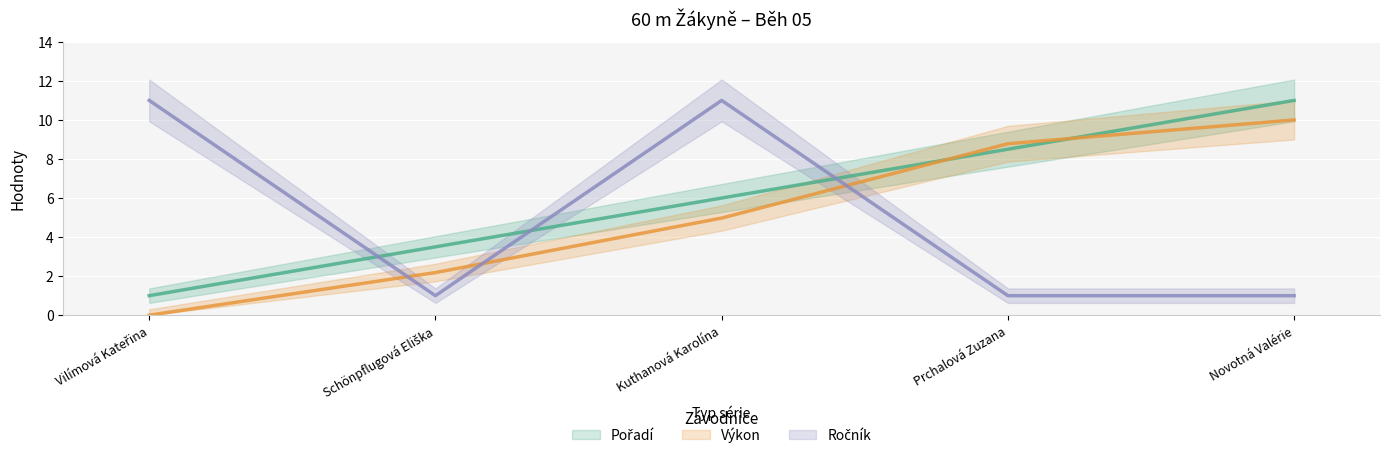

How many data points in Pořadí are above 5?

3